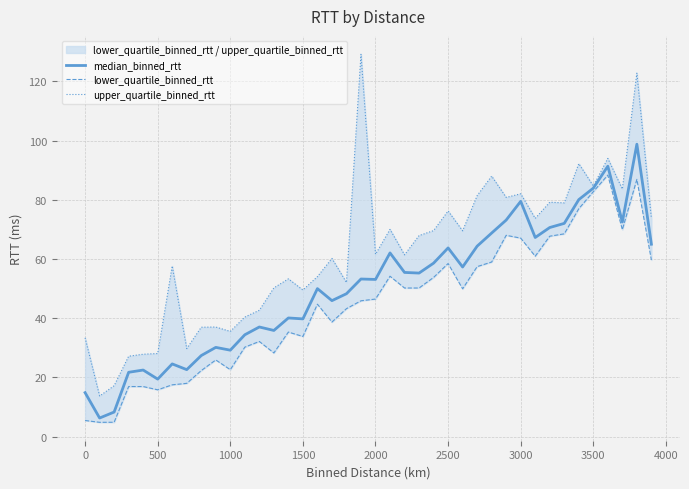

How many data points in upper_quartile_binned_rtt are less than 61?

19